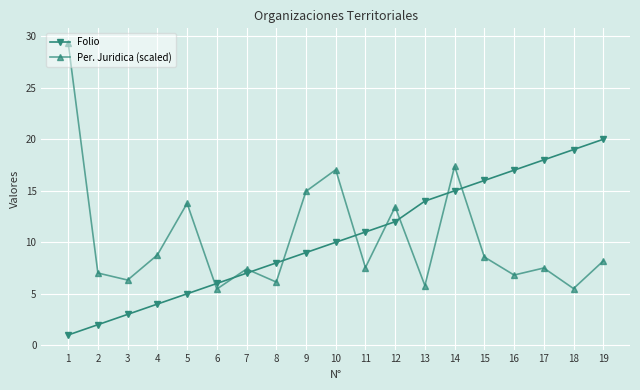

What is the difference between the Per. Juridica (scaled) values at 14 and 12?

3.9